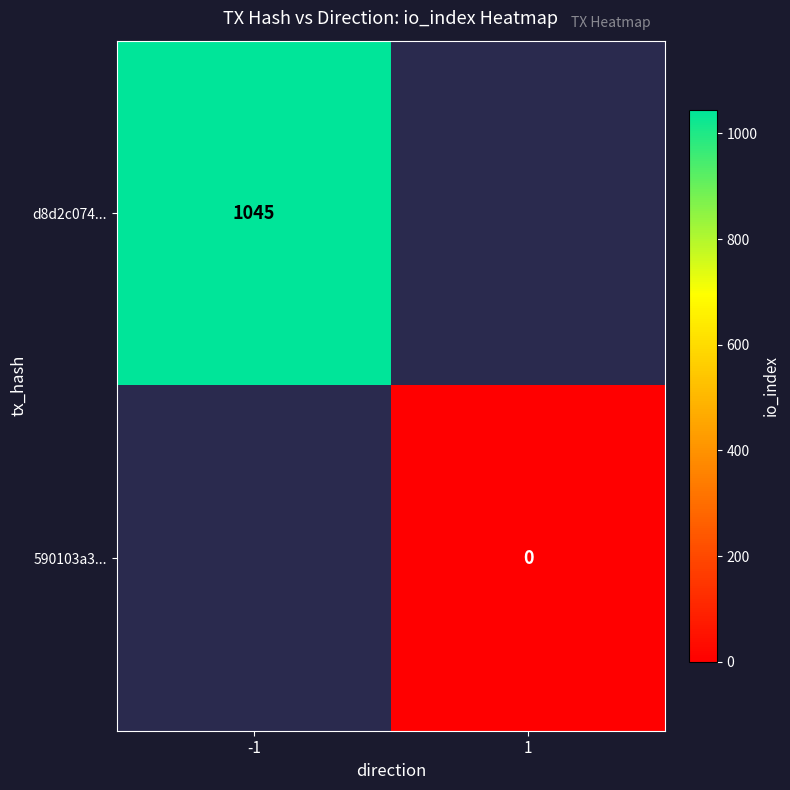

Where is d8d2c074... nearest to the value 1045?

-1